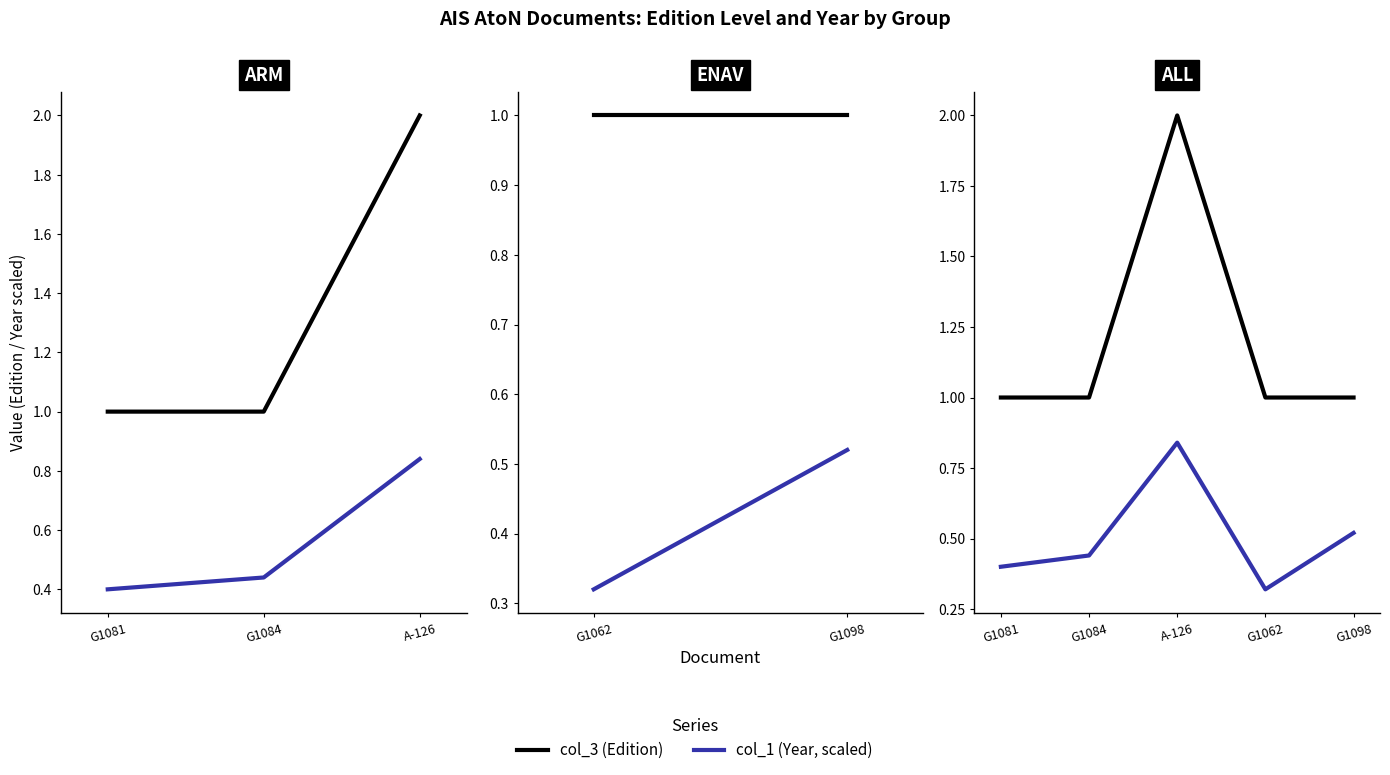

Is it true that col_1 (Year, scaled) equals 0.1 at G1084?

False